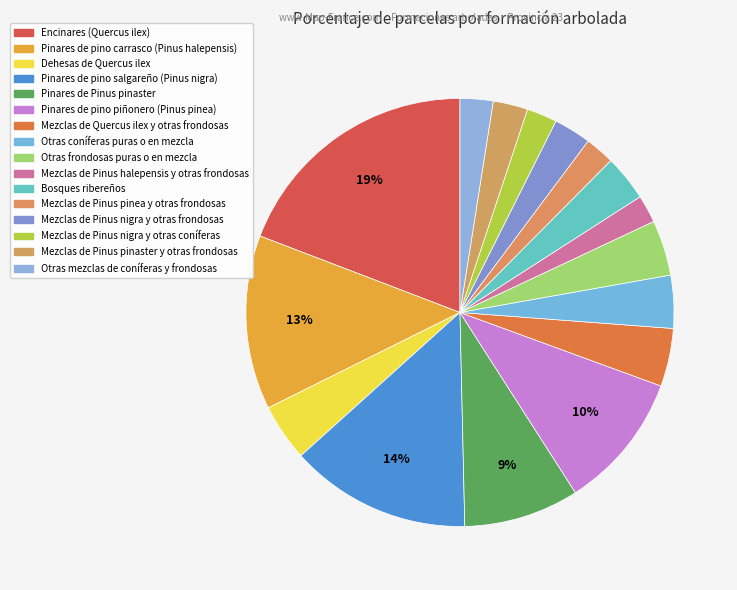

How many segments does this pie chart have?

16